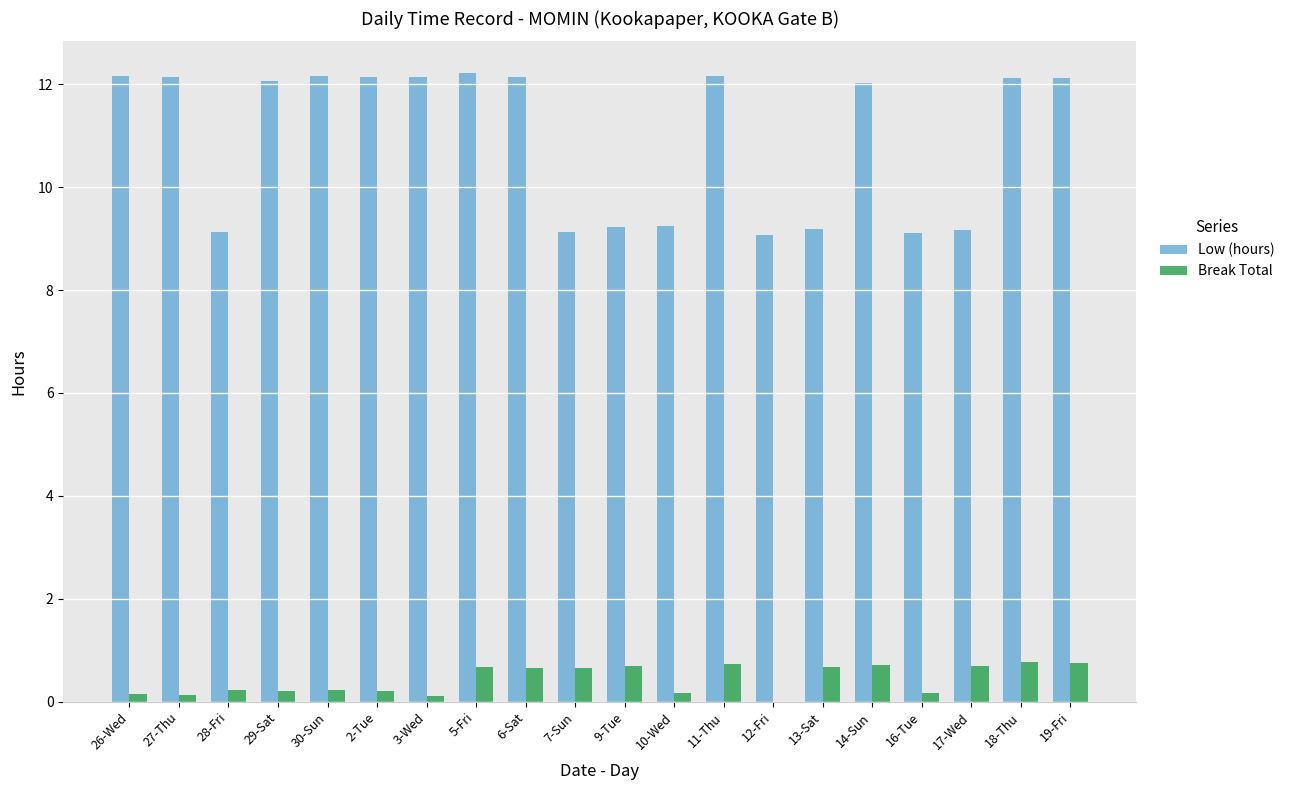

How many Break Total values are between 0 and 1?

20